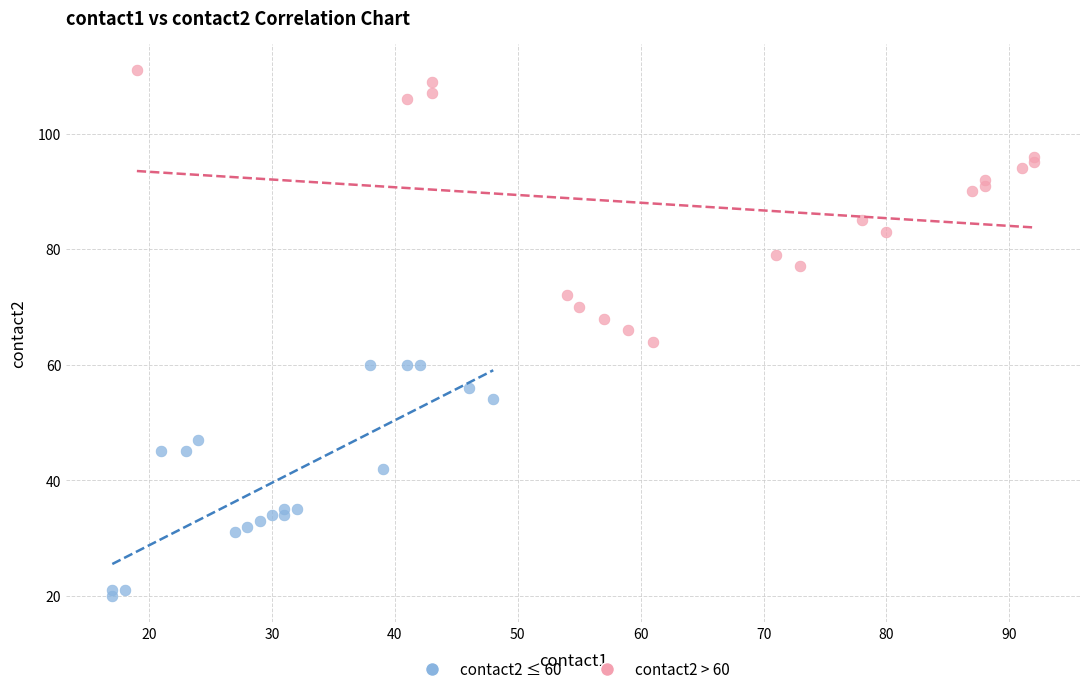

Which series reaches the maximum Y coordinate?

contact2 > 60